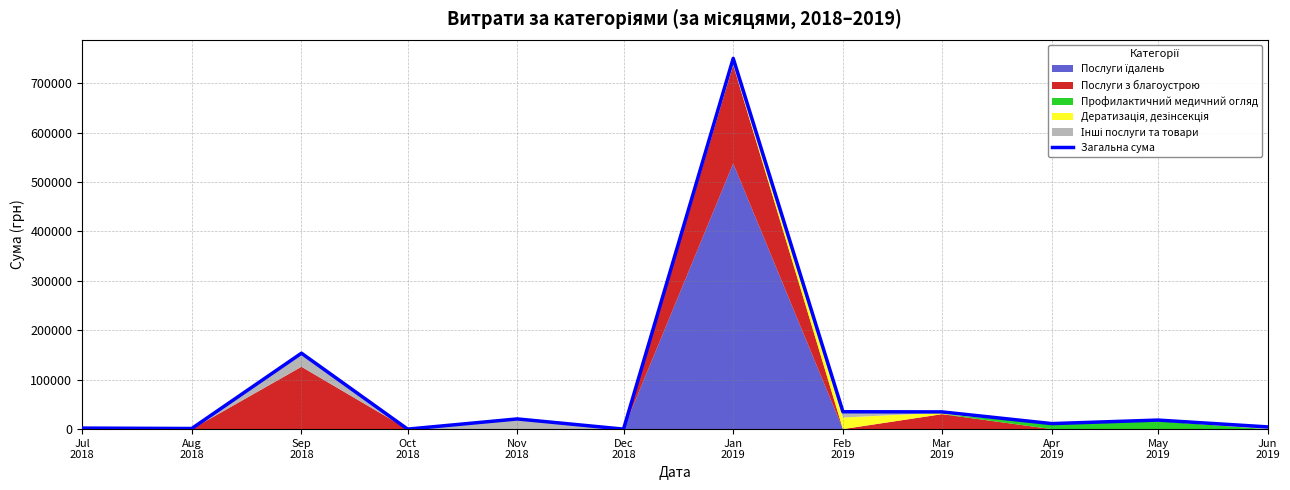

What is the label of the 4th point from the left?

Oct
2018